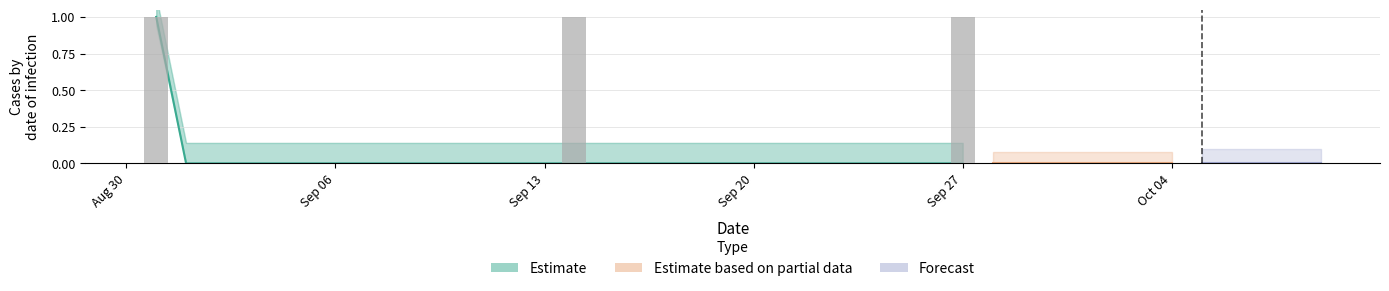

Between 28 and 24, which is larger?

28